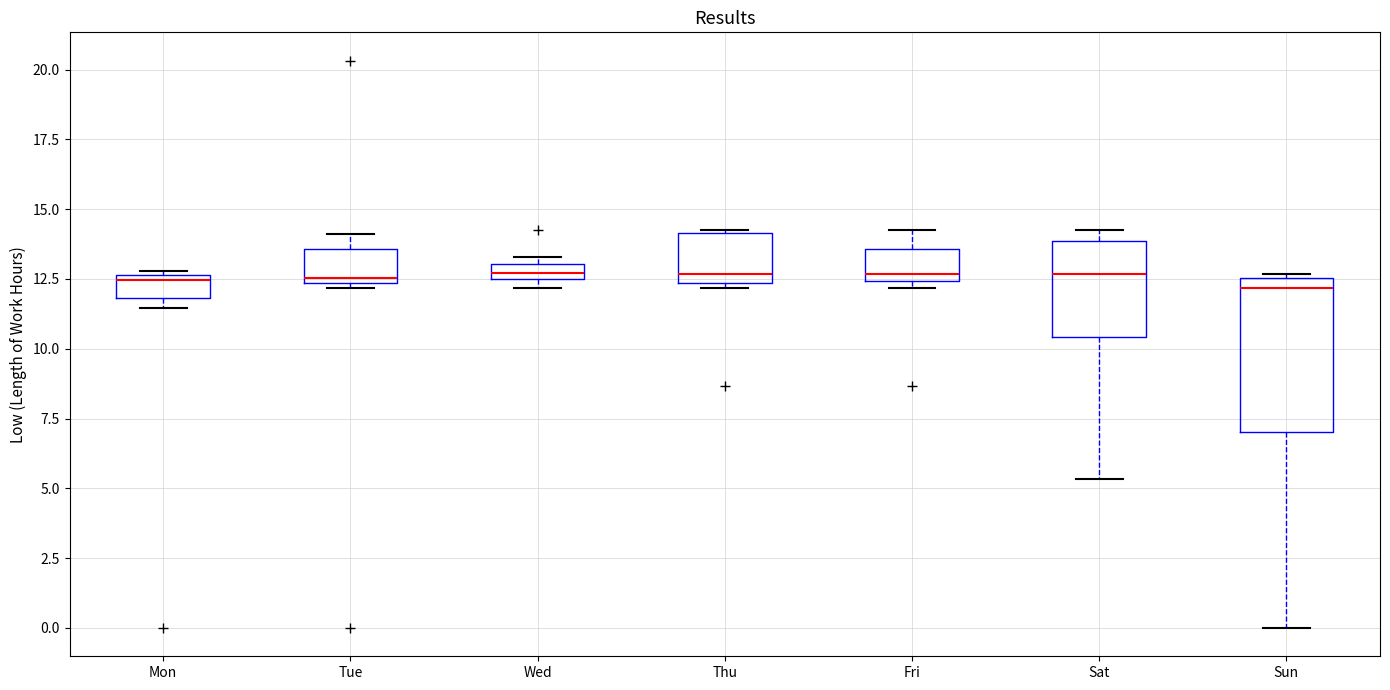

Where is the upper edge of the box for Thu on the y-axis? The values are not printed on the chart, so give them approximately, as read against the axis.

14.0